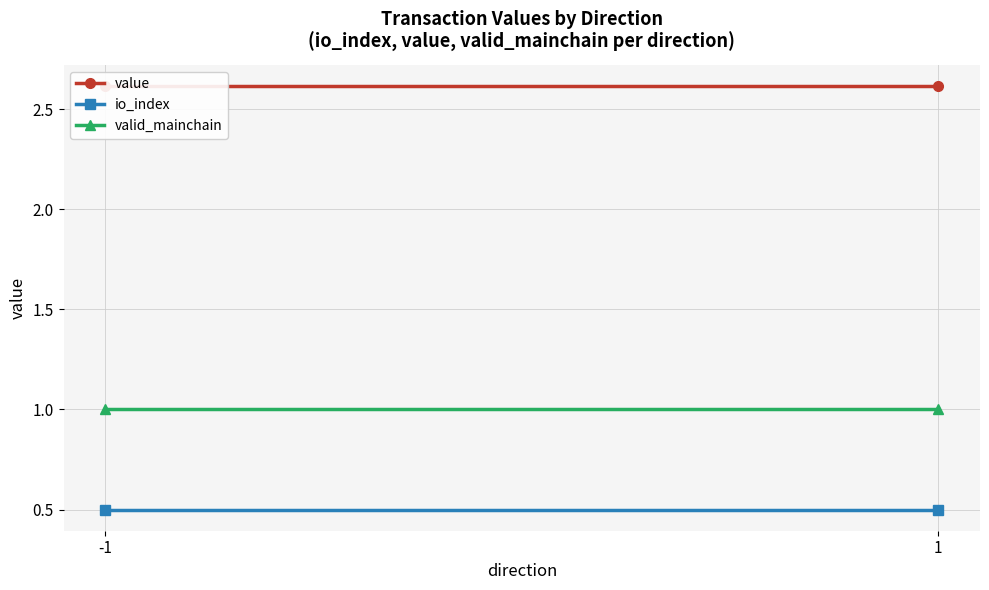

Rank the series by their average value, from highest to lowest.

value, valid_mainchain, io_index